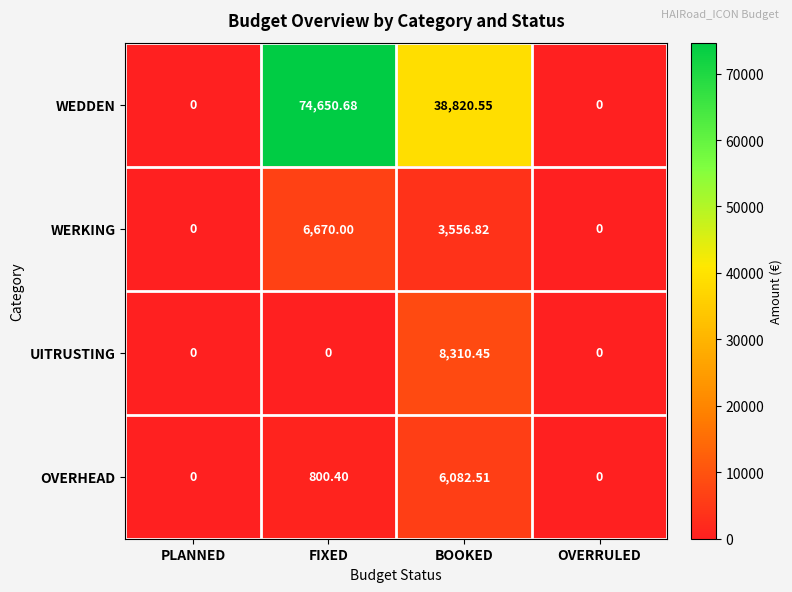

Which series has the largest range (max minus min)?

WEDDEN